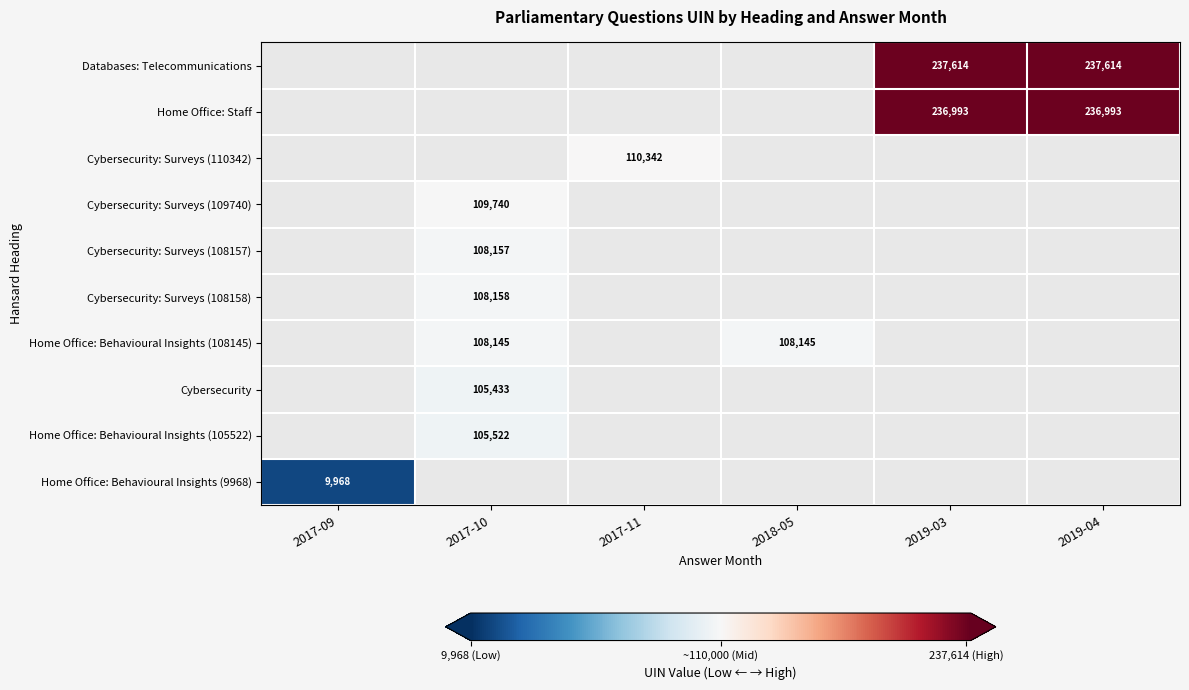

True or false: Databases: Telecommunications has a value of 320124 at 2019-04.

False